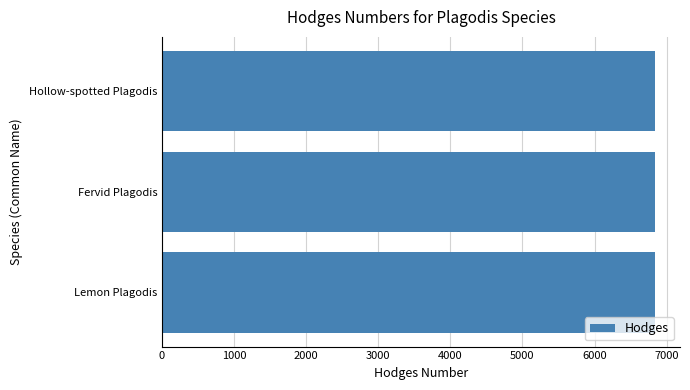

The chart shows a value of 9669 at Fervid Plagodis. True or false?

False